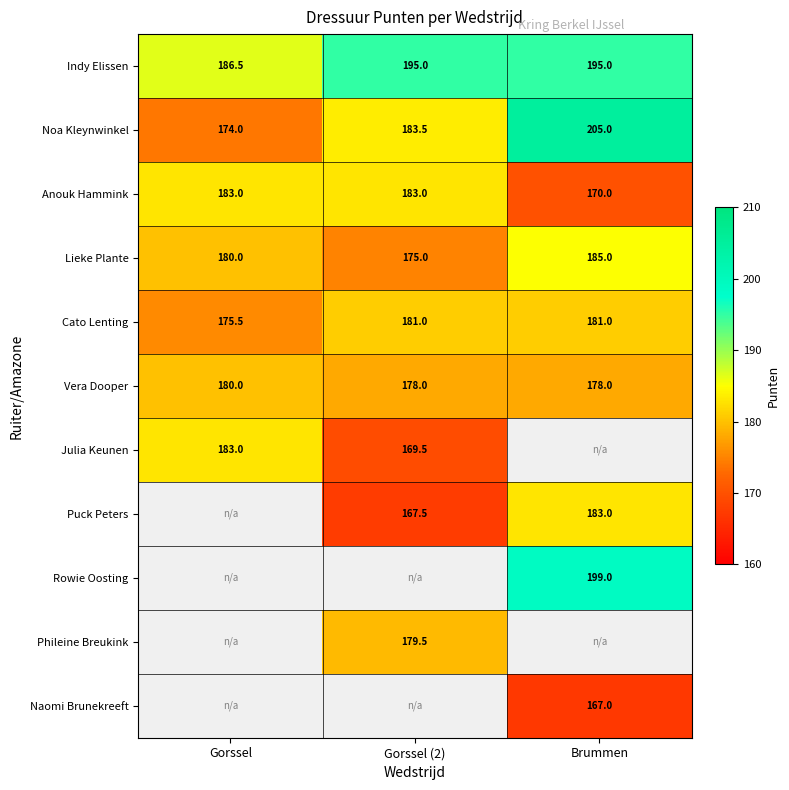

Is the value of Lieke Plante at Gorssel (2) greater than the value of Cato Lenting at Gorssel (2)?

No